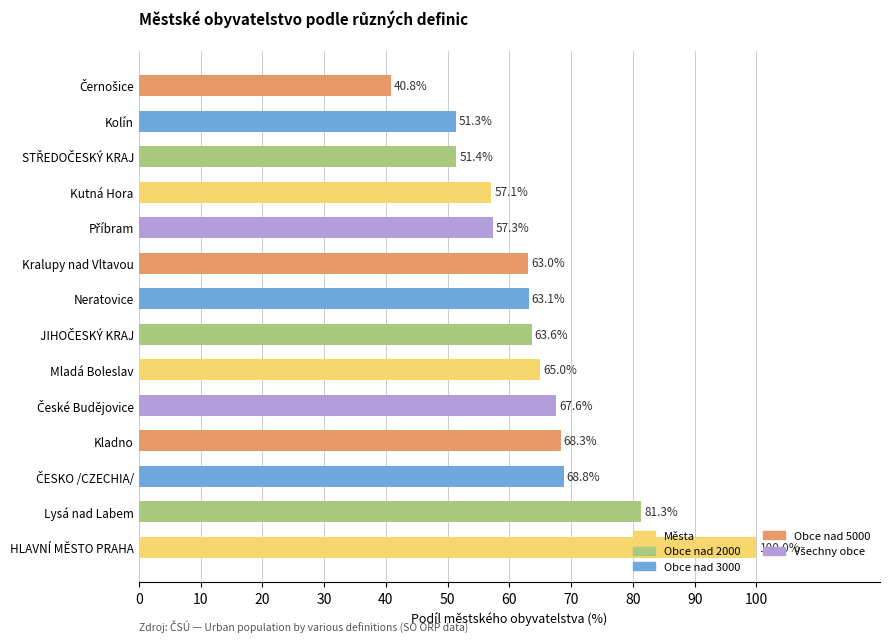

The chart shows a value of 63.0 at Kralupy nad Vltavou. True or false?

True